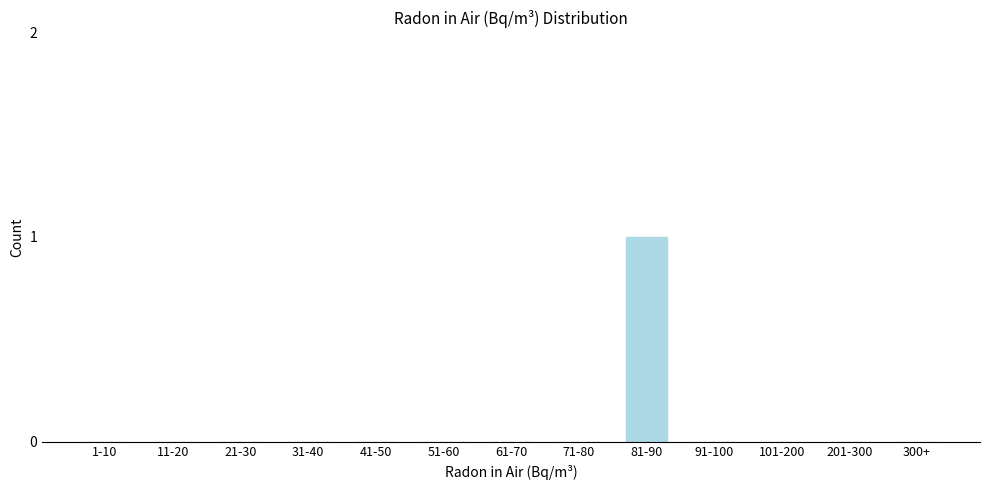

Reading left to right, extract all data points from this chart.

1-10=0	11-20=0	21-30=0	31-40=0	41-50=0	51-60=0	61-70=0	71-80=0	81-90=1	91-100=0	101-200=0	201-300=0	300+=0